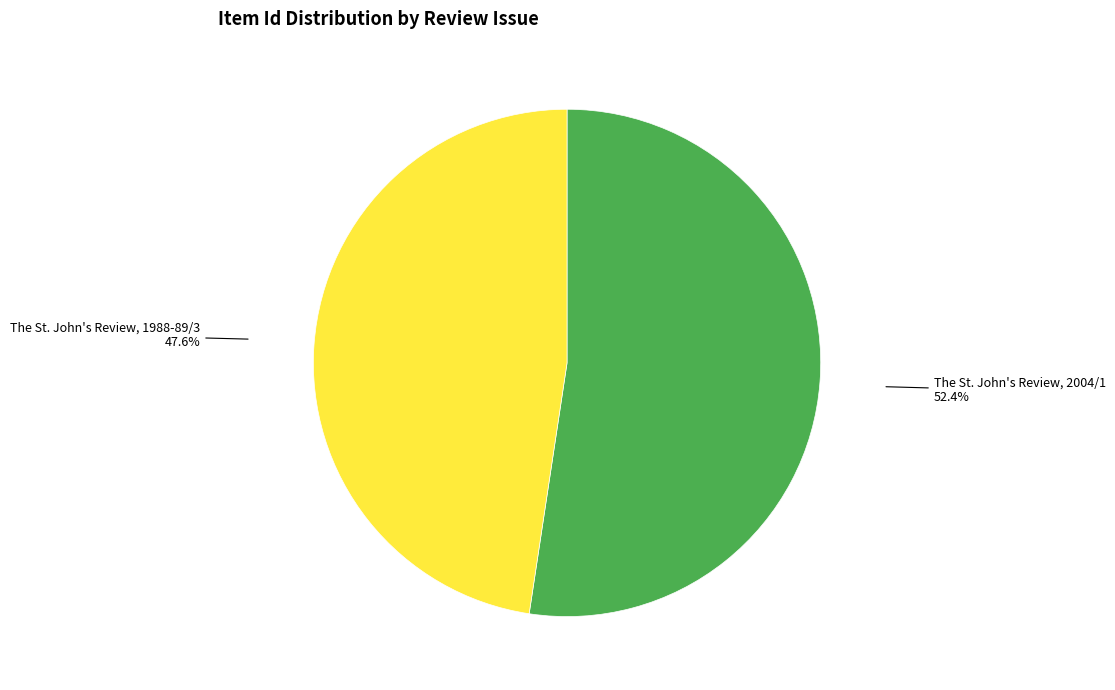

What percentage is NOT represented by The St. John's Review, 2004/1?

47.6%